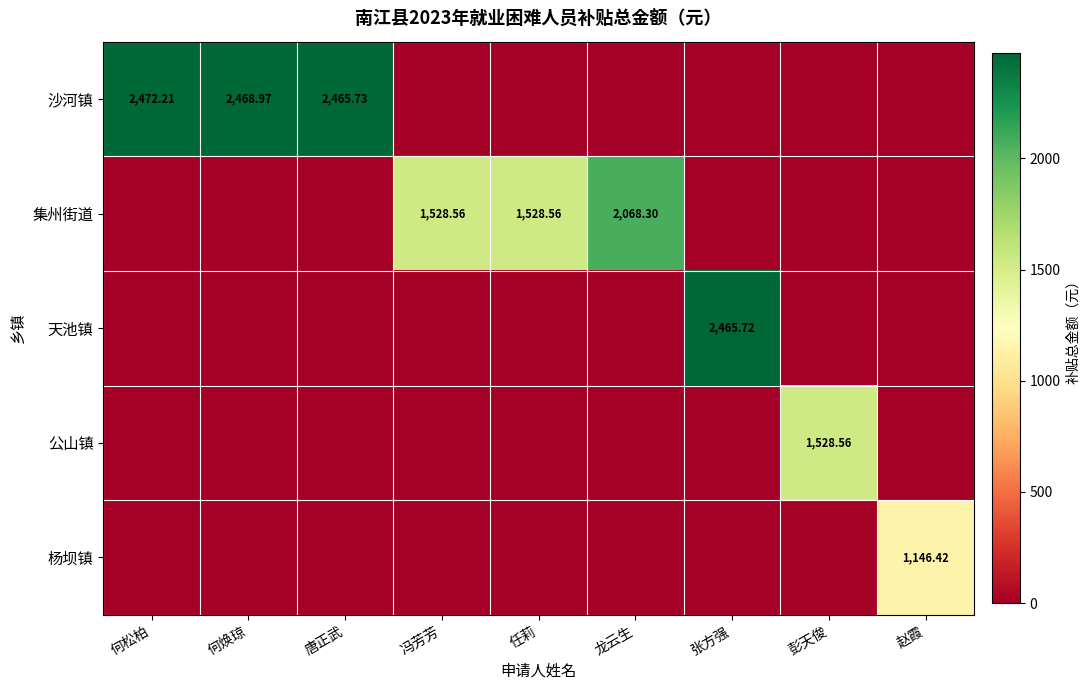

The value of 集州街道 at 彭天俊 is 0.0. True or false?

True